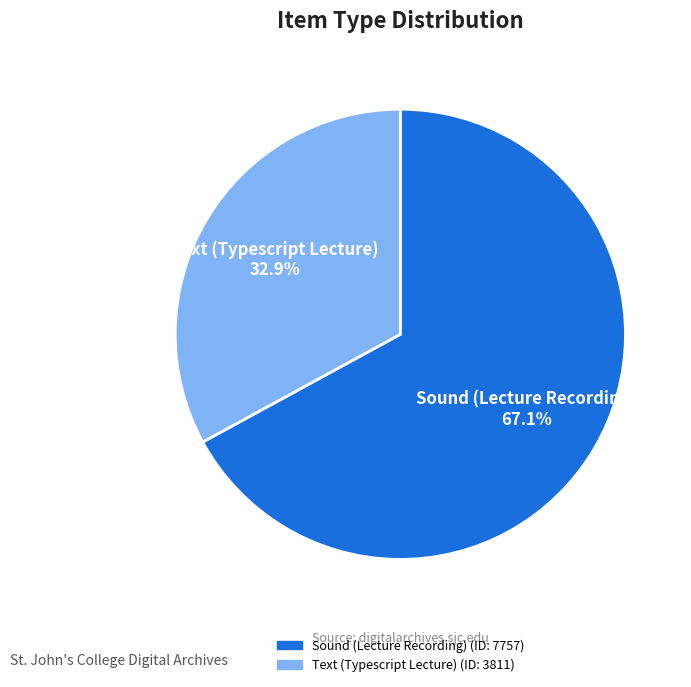

Count the number of slices in the pie.

2